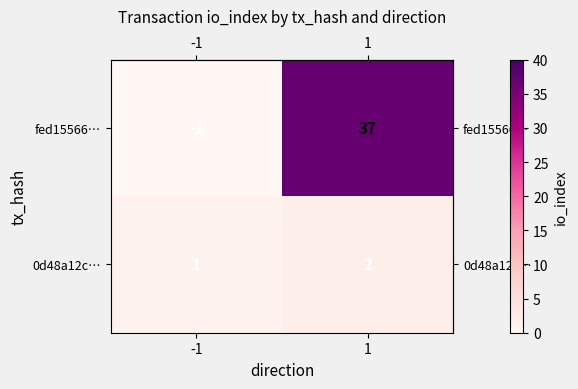

What is the difference between the highest and lowest values at 1?

35